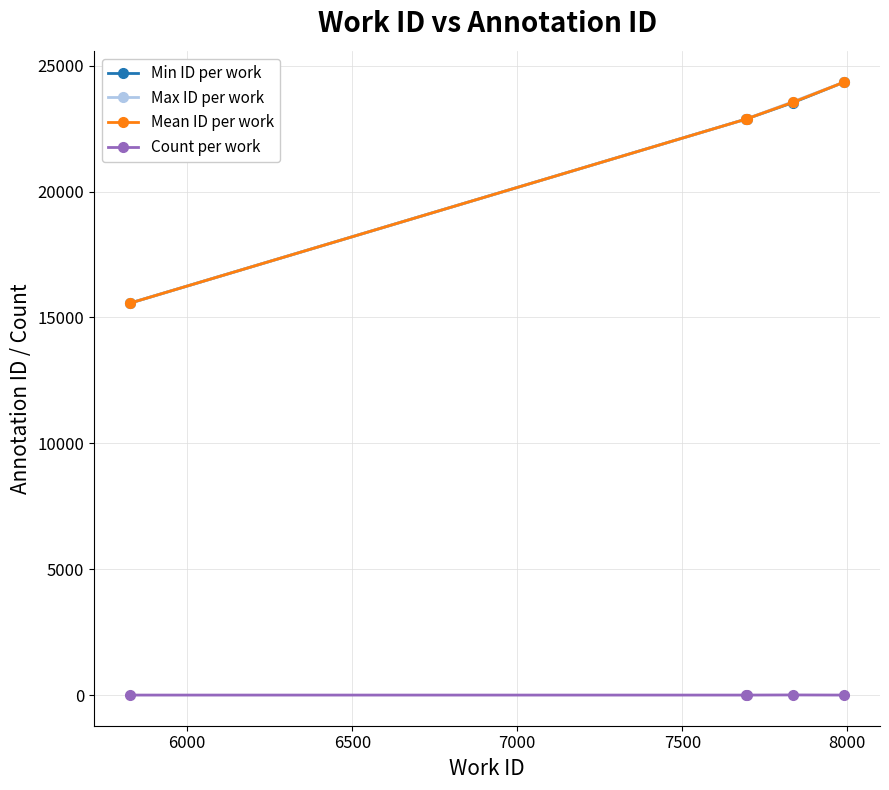

What is the greatest value displayed?

24345